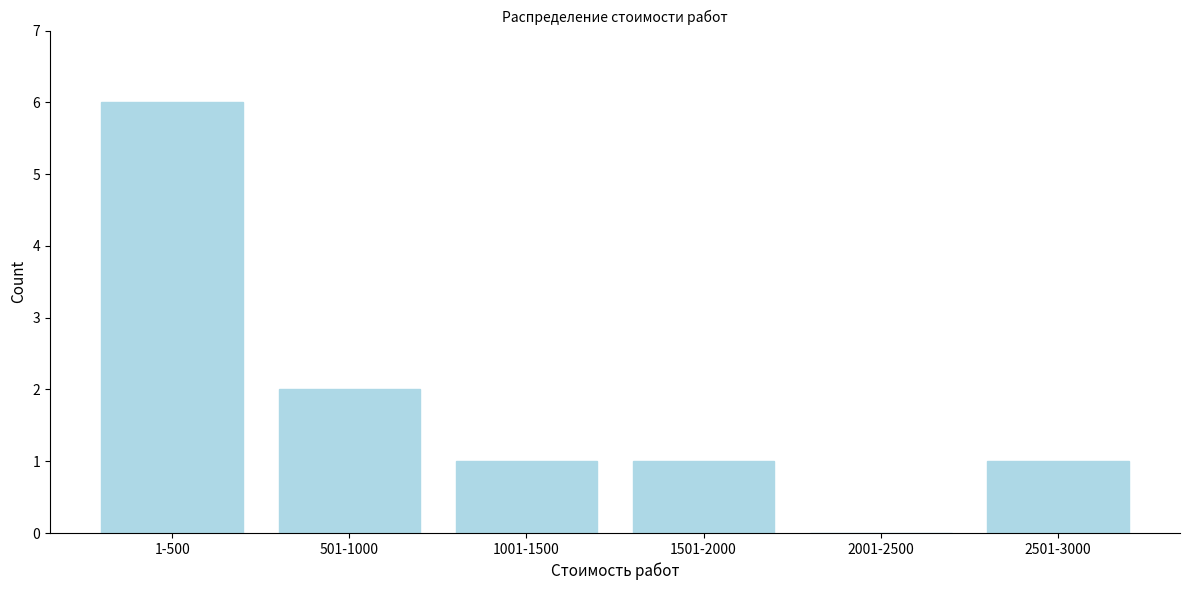

Reading left to right, extract all data points from this chart.

1-500=6	501-1000=2	1001-1500=1	1501-2000=1	2001-2500=0	2501-3000=1